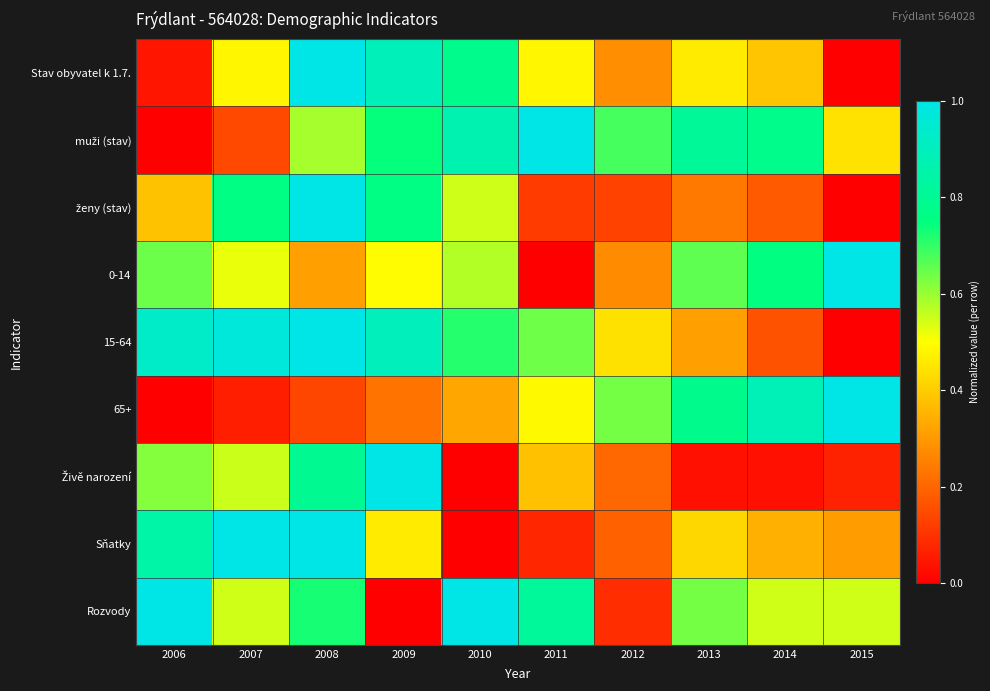

At which category is the sum across all series the highest?

2008